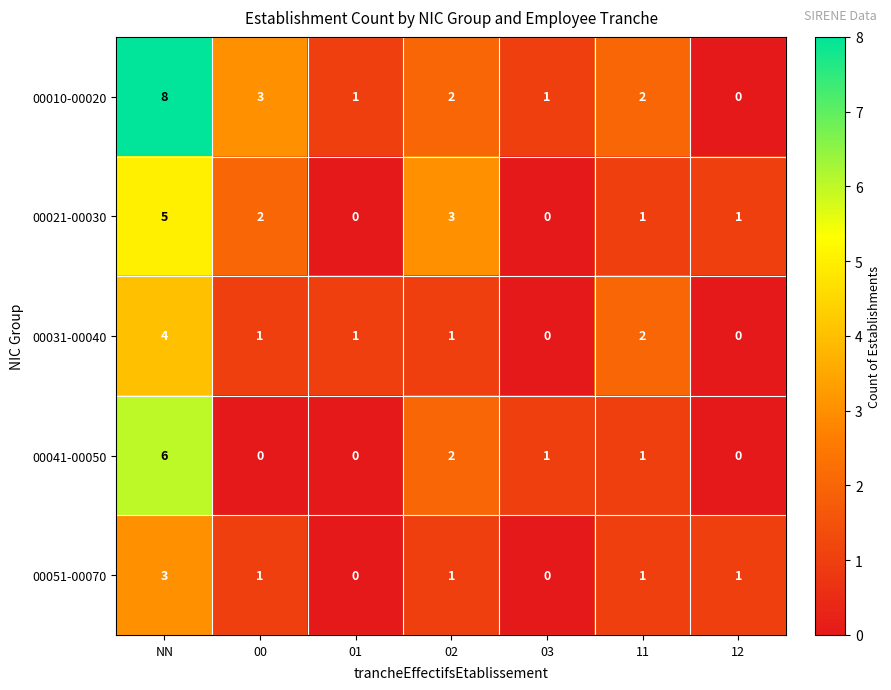

The 00041-00050 series shows 1 at 11. True or false?

True